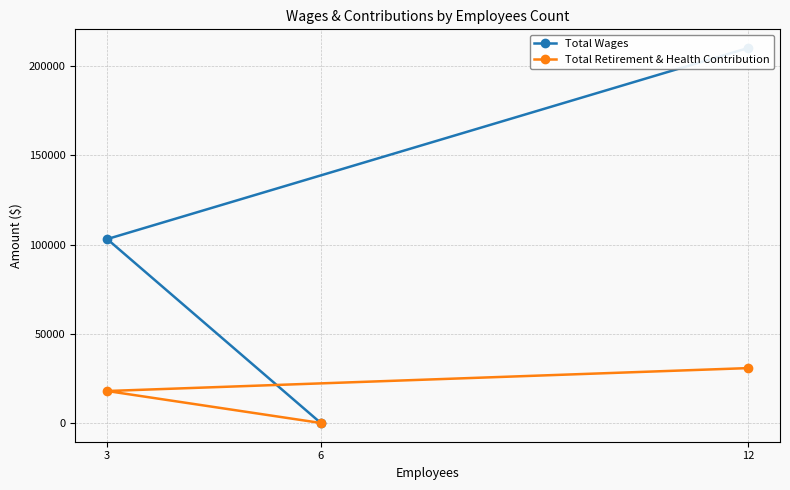

The value of Total Retirement & Health Contribution at 12 is 30762. True or false?

True